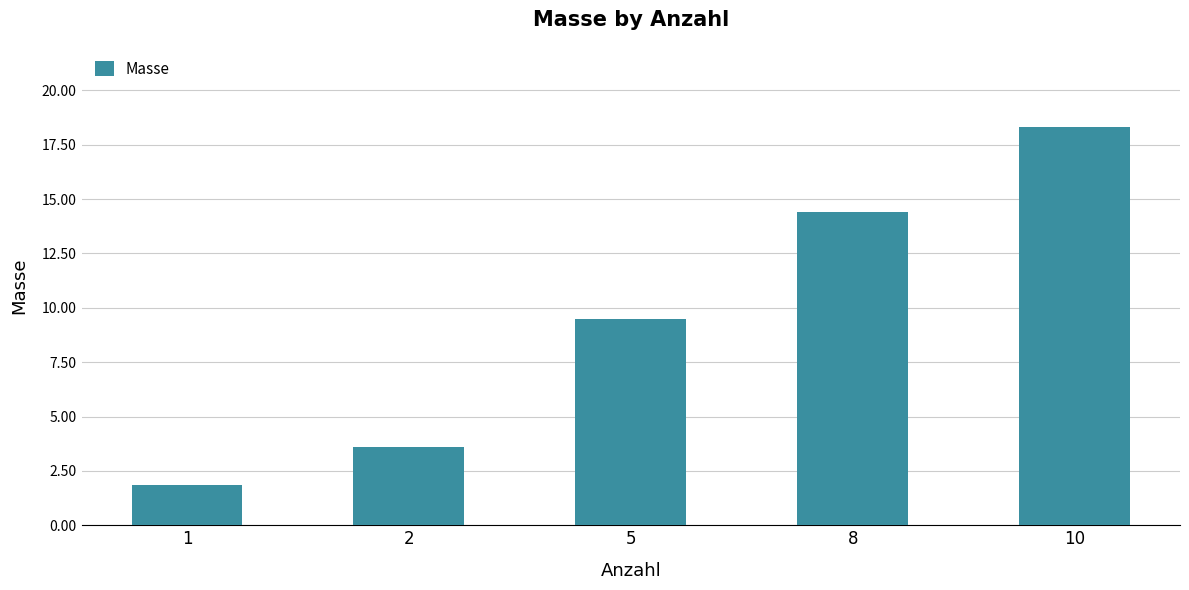

True or false: the data shows 14.4 at 5.

False